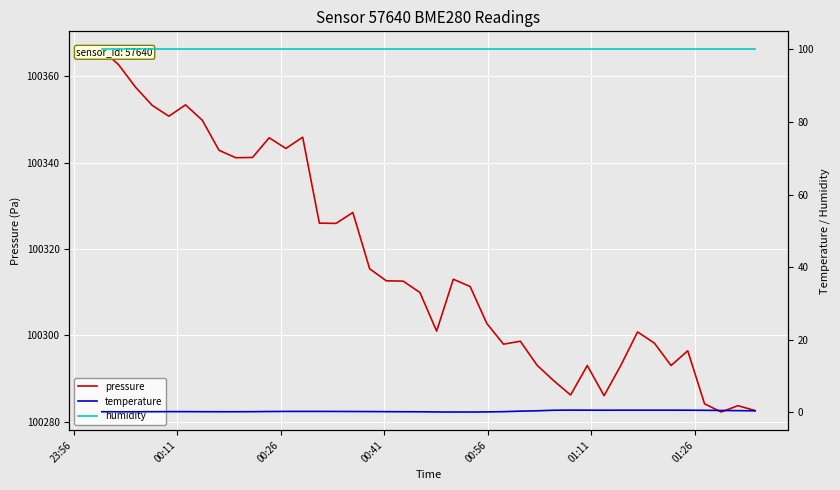

Rank the series at 23:56 from lowest to highest value.

temperature, humidity, pressure